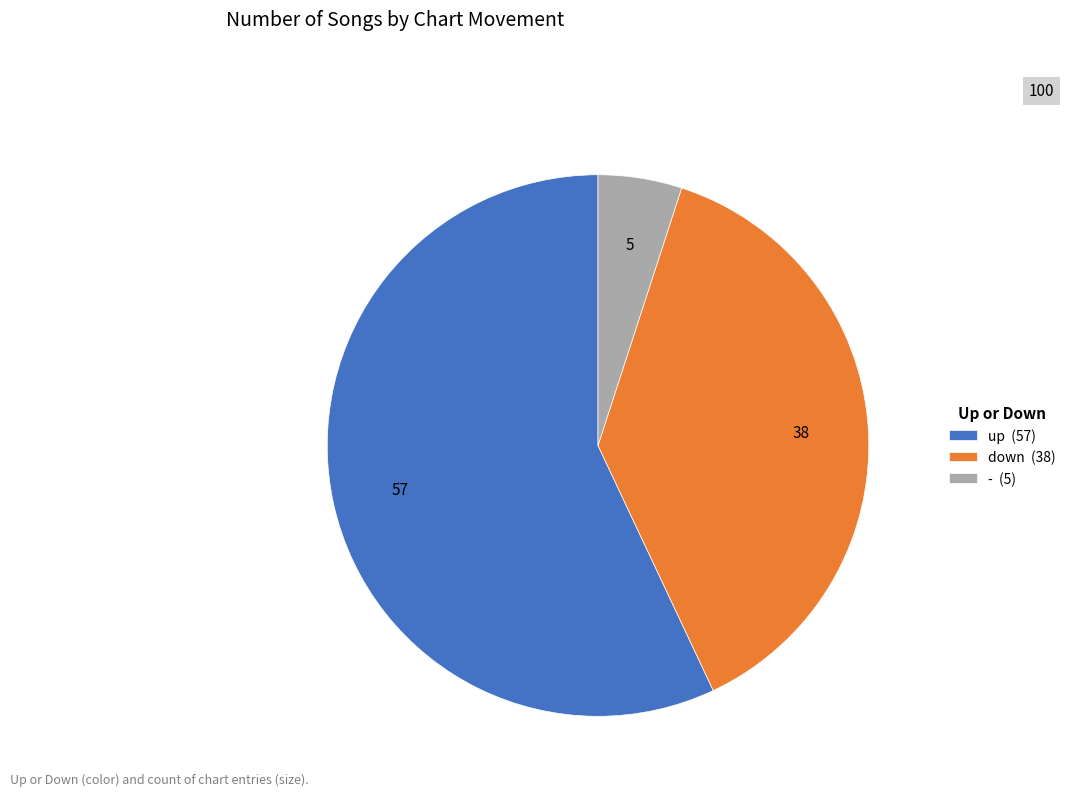

What is the ratio of the value at down (38) to the value at up (57)?

0.7